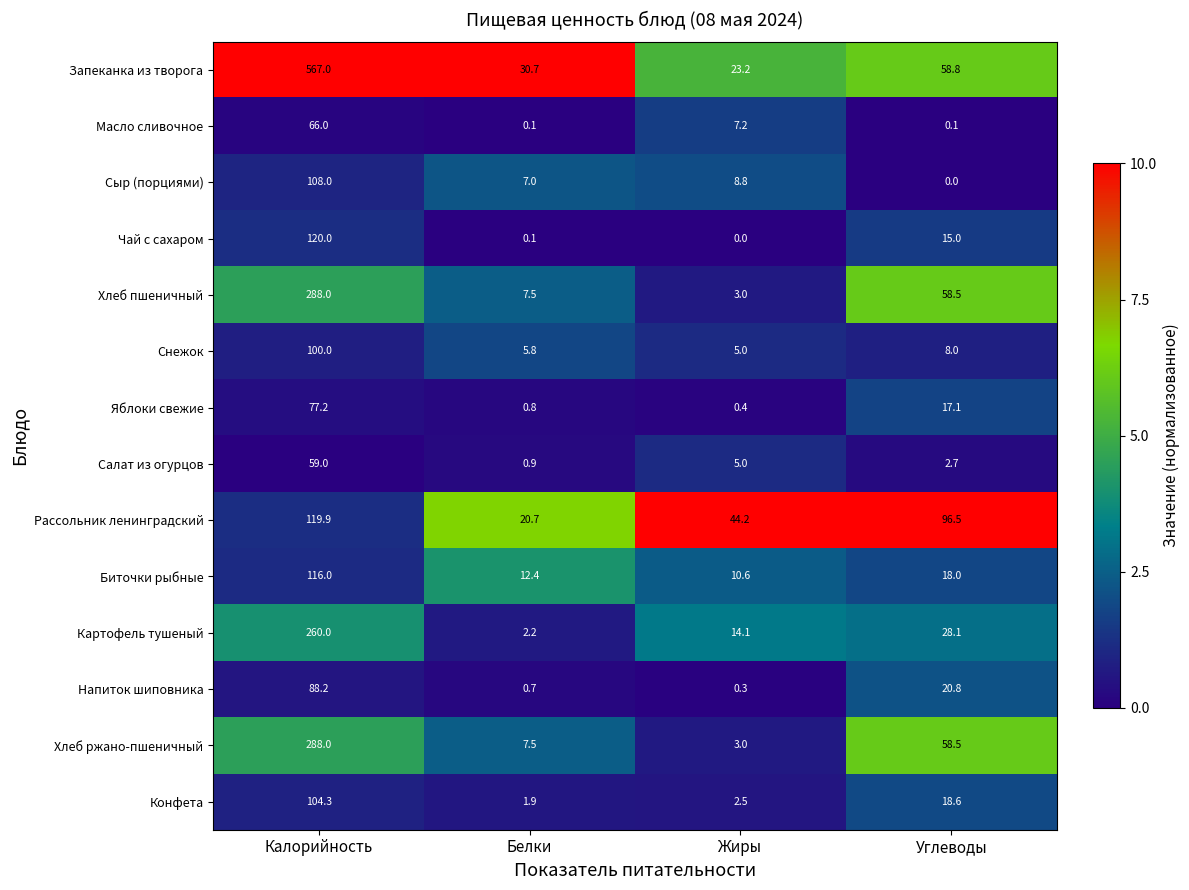

Which series changed the most between Калорийность and Белки?

Запеканка из творога